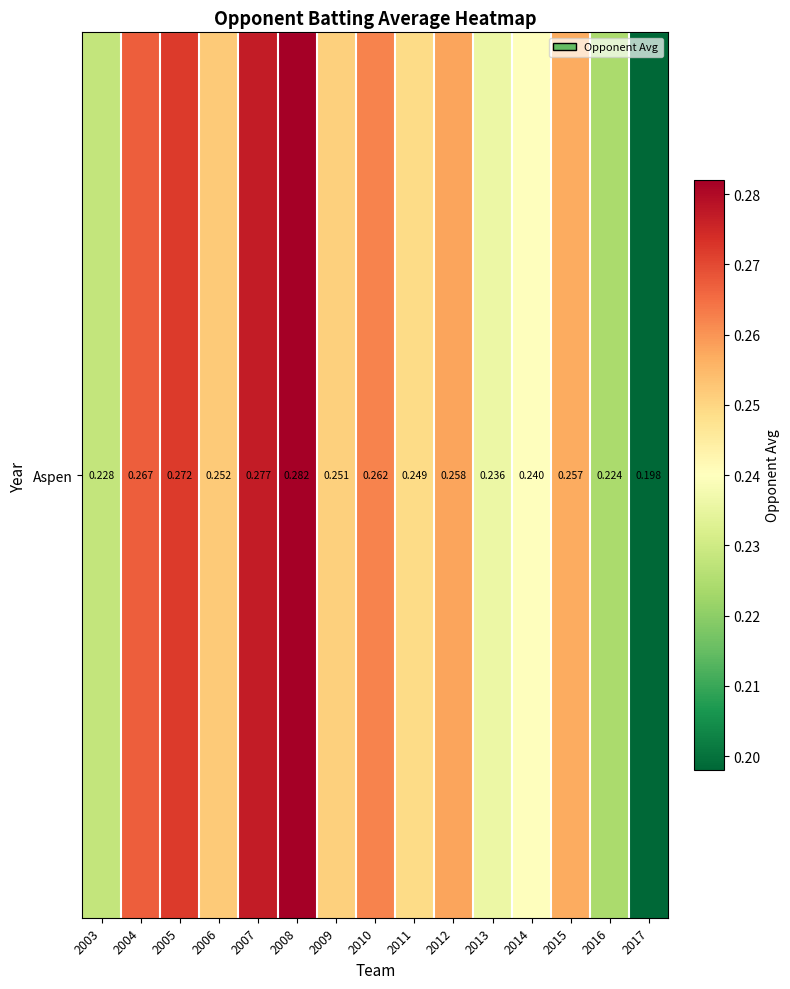

Between 2016 and 2015, which is larger?

2015